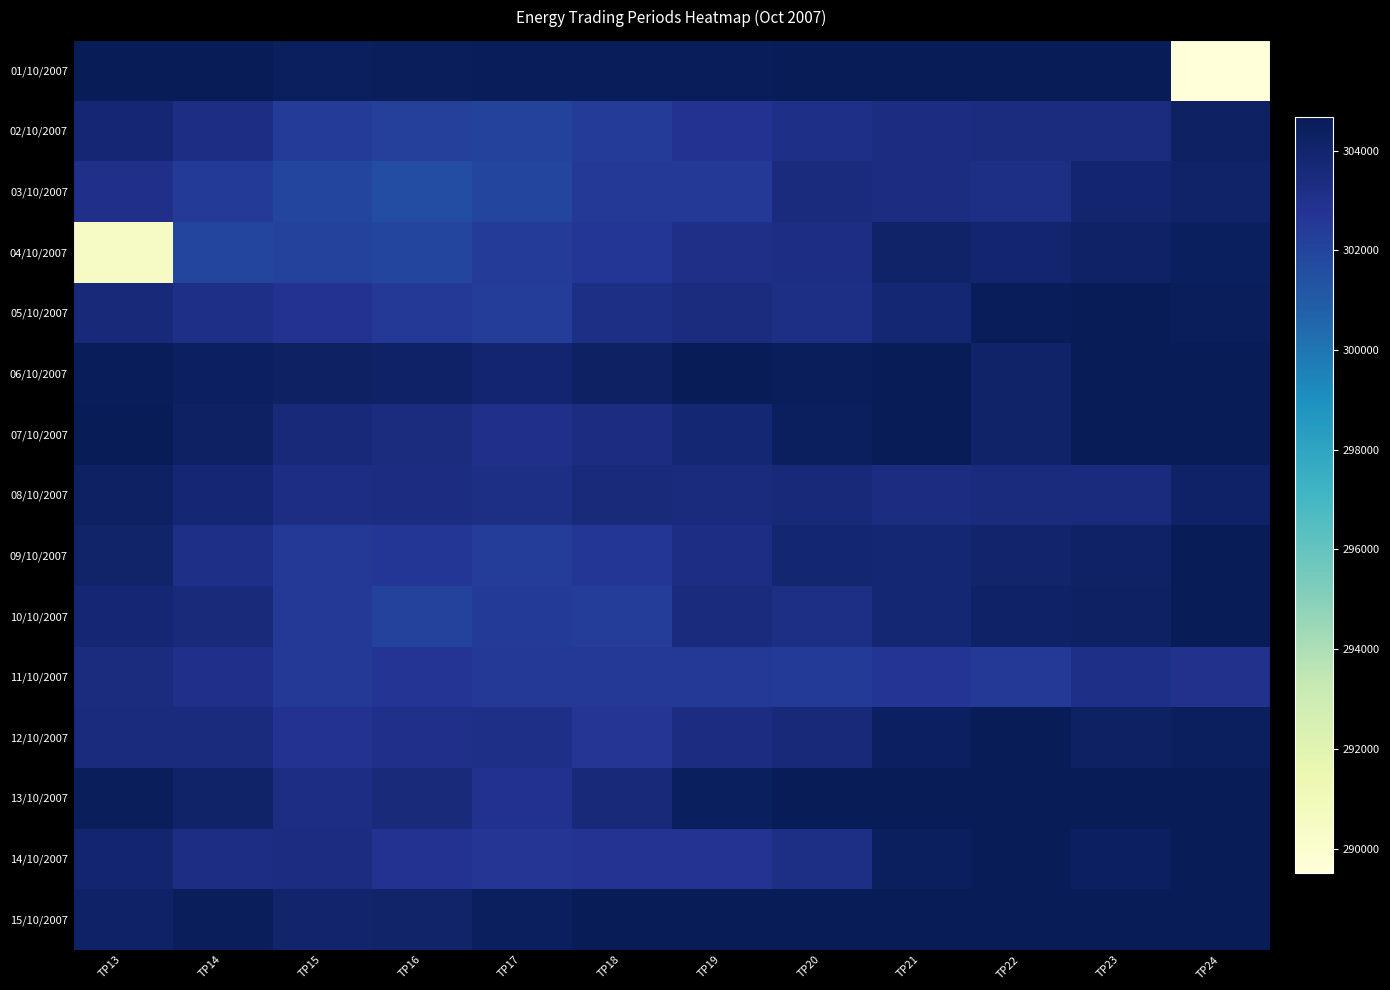

What is the maximum value shown in the chart?

304679